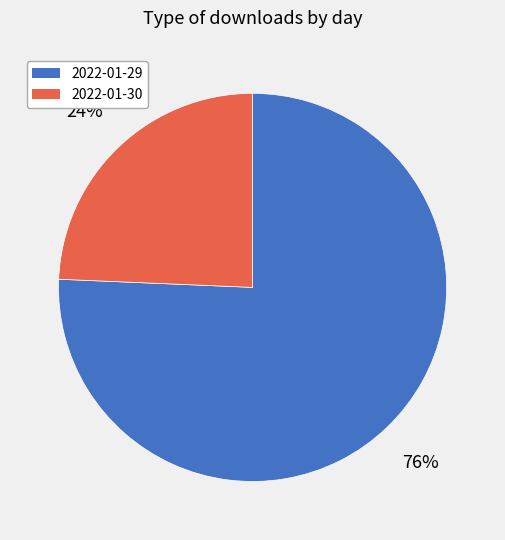

To the nearest percent, what is the average slice percentage?

50%